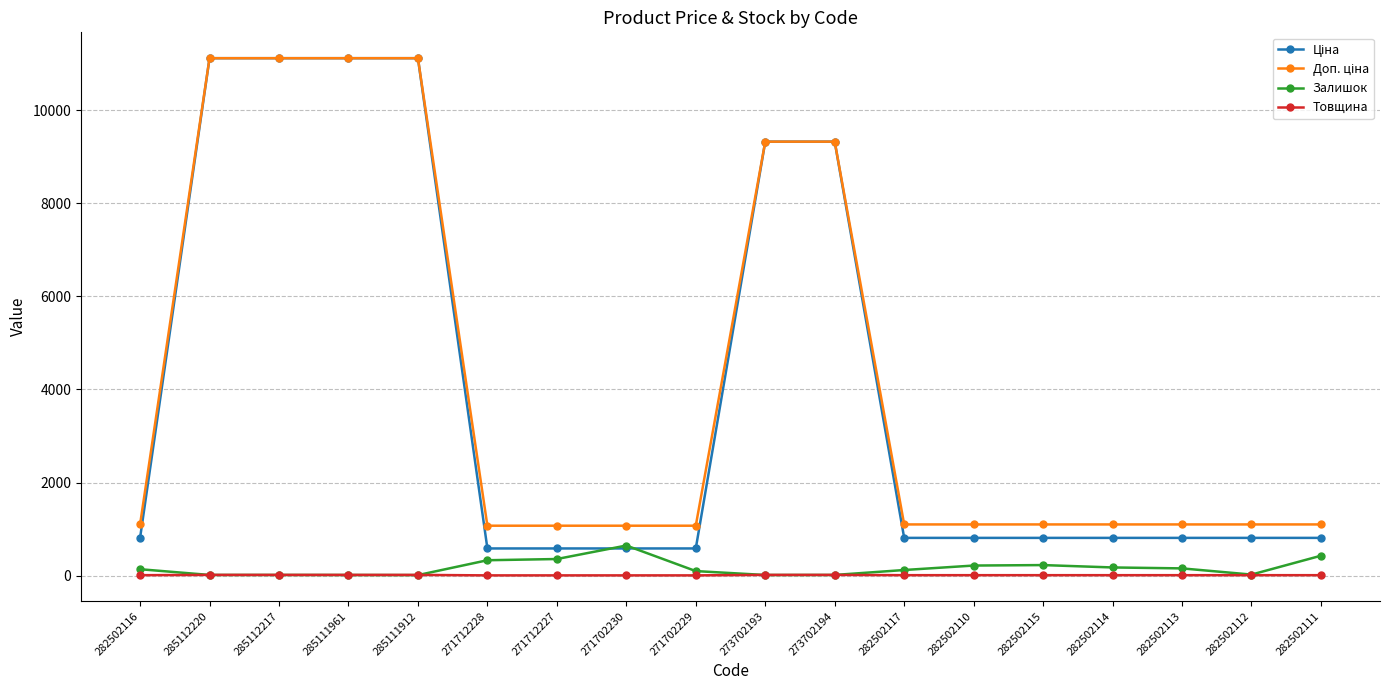

Is it true that Залишок equals 17.0 at 285112220?

True